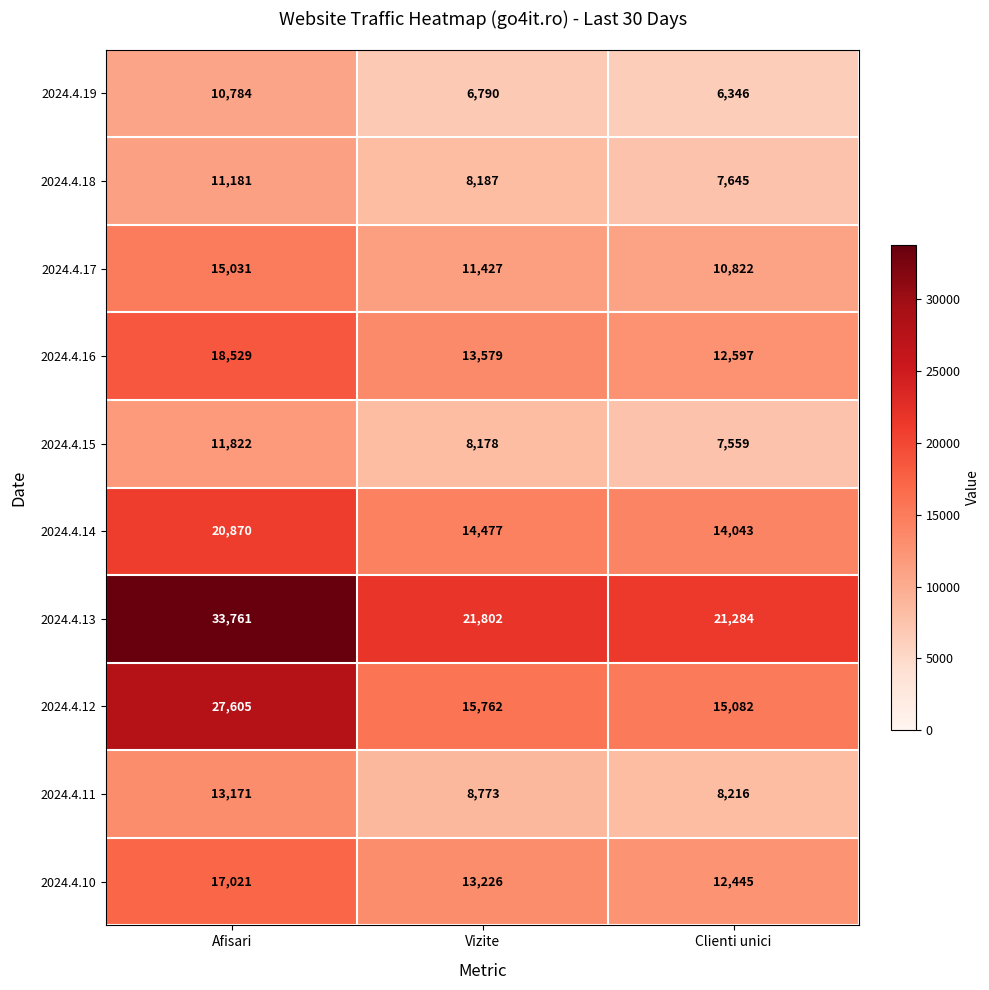

Which series has the widest spread of values?

2024.4.12